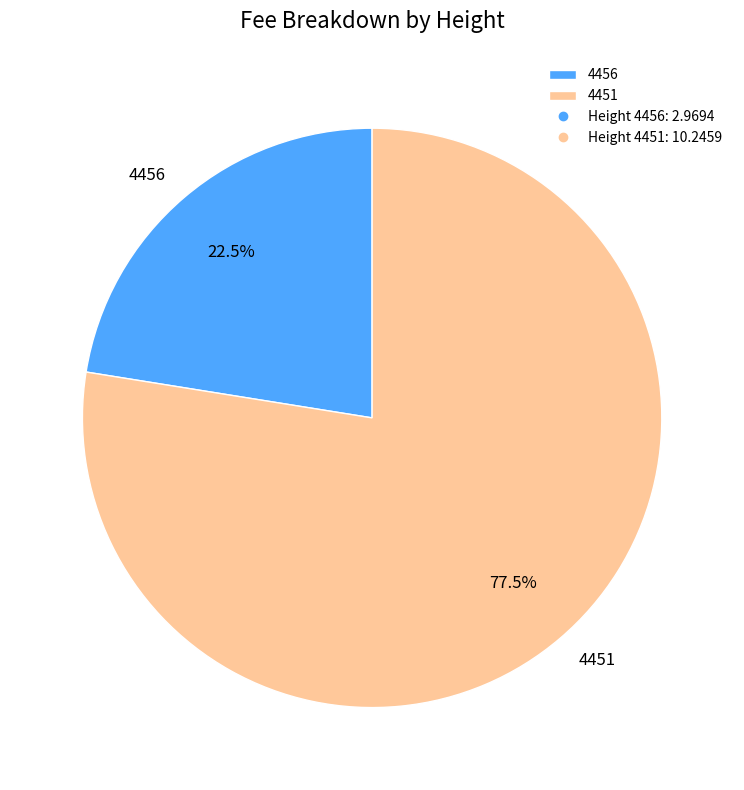

What is the total percentage of 4456 and 4451?

100.0%